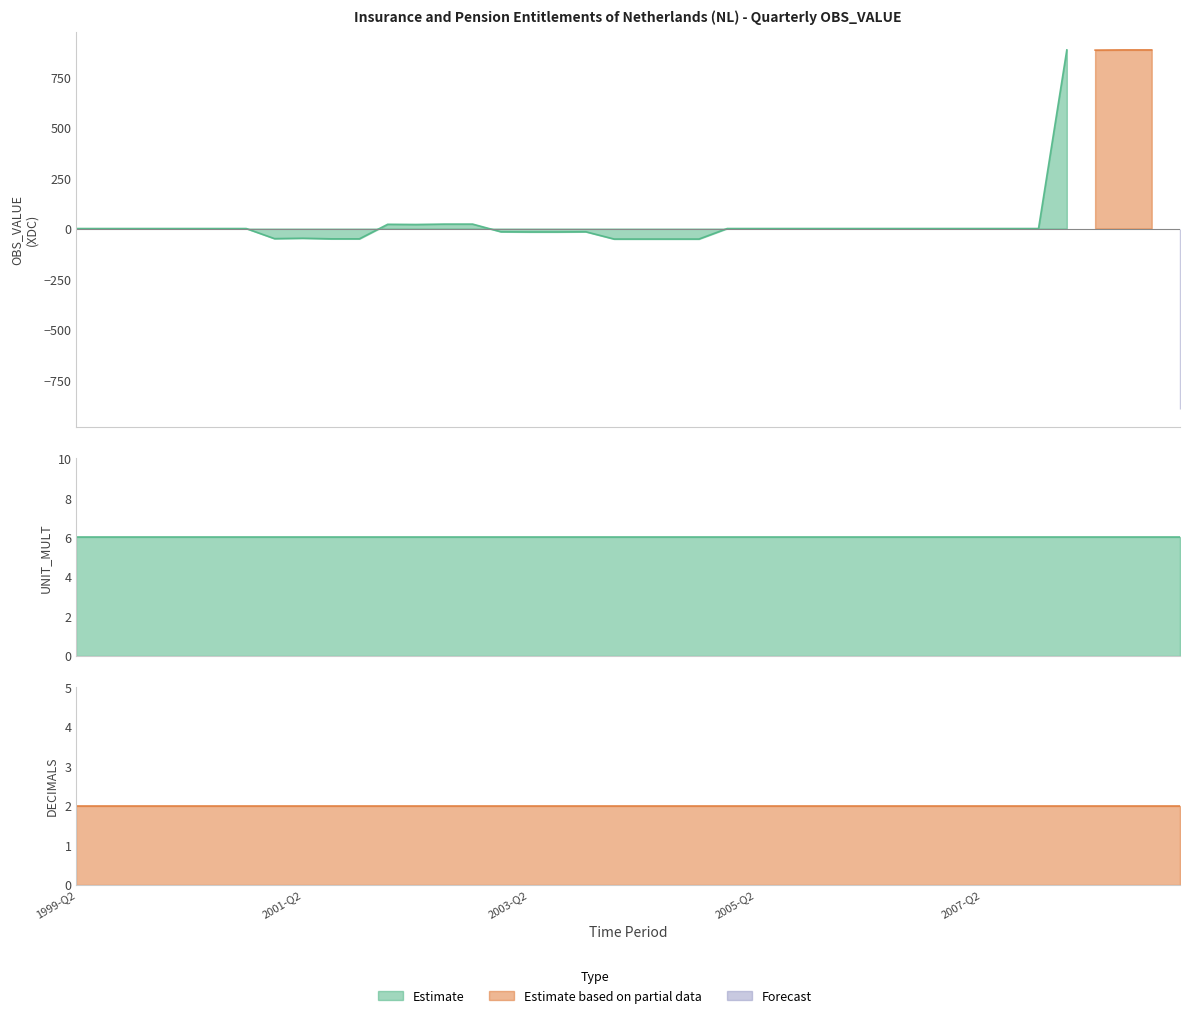

Which series has the widest spread of values?

OBS_VALUE